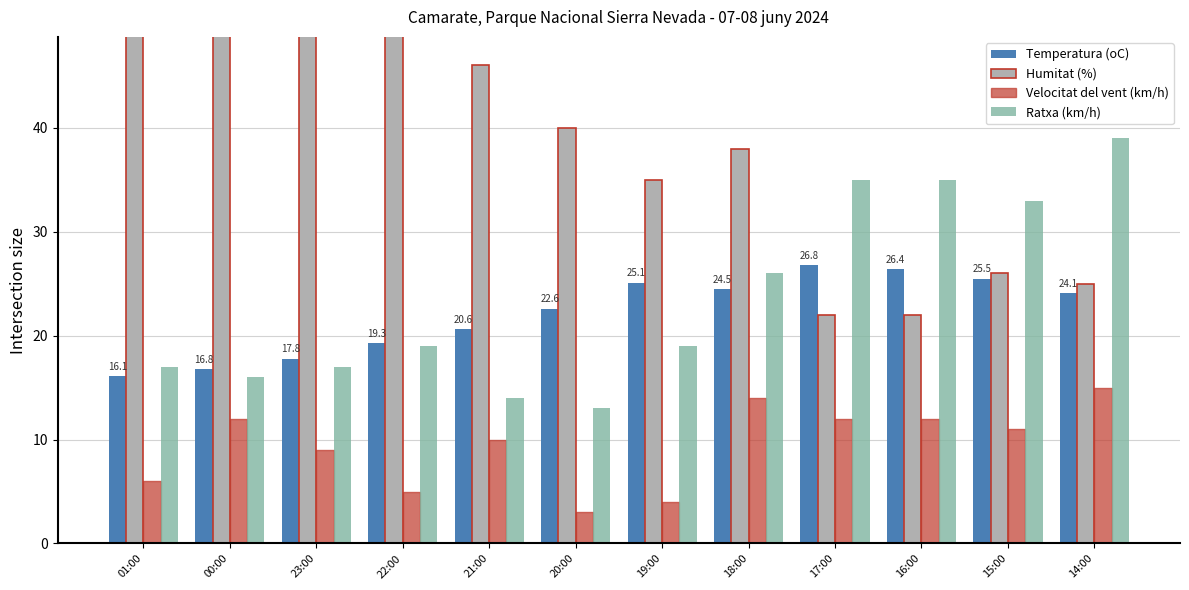

Reading right to left, extract all data points from this chart.

Temperatura (oC): 14:00=24.1	15:00=25.5	16:00=26.4	17:00=26.8	18:00=24.5	19:00=25.1	20:00=22.6	21:00=20.6	22:00=19.3	23:00=17.8	00:00=16.8	01:00=16.1
Humitat (%): 14:00=25.0	15:00=26.0	16:00=22.0	17:00=22.0	18:00=38.0	19:00=35.0	20:00=40.0	21:00=46.0	22:00=52.0	23:00=57.0	00:00=60.0	01:00=64.0
Velocitat del vent (km/h): 14:00=15.0	15:00=11.0	16:00=12.0	17:00=12.0	18:00=14.0	19:00=4.0	20:00=3.0	21:00=10.0	22:00=5.0	23:00=9.0	00:00=12.0	01:00=6.0
Ratxa (km/h): 14:00=39.0	15:00=33.0	16:00=35.0	17:00=35.0	18:00=26.0	19:00=19.0	20:00=13.0	21:00=14.0	22:00=19.0	23:00=17.0	00:00=16.0	01:00=17.0